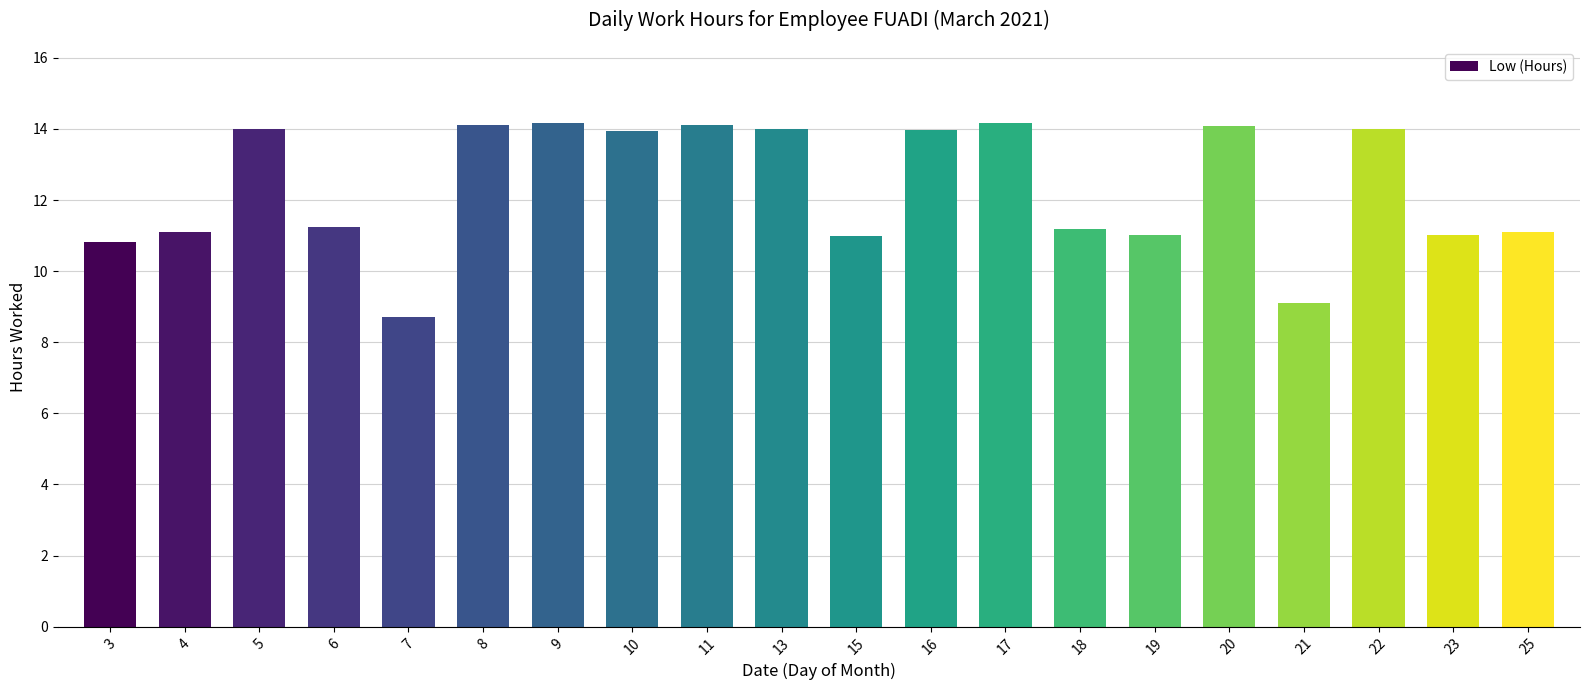

Which label corresponds to the smallest value in the chart?

7